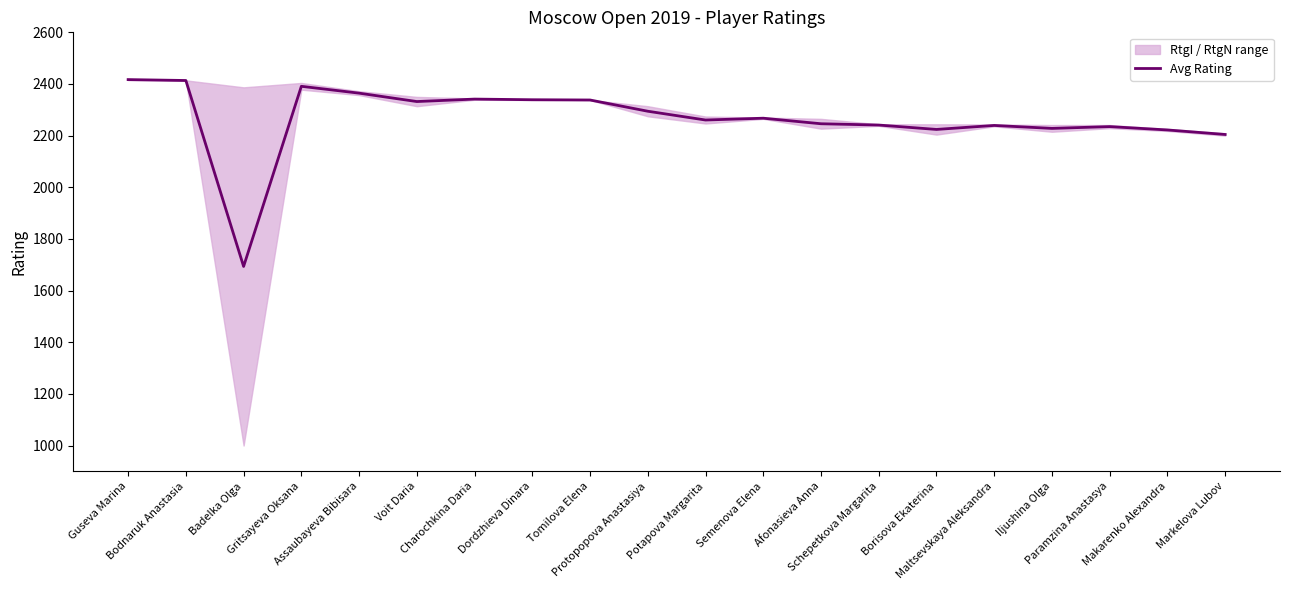

What is the sum of the values at Iljushina Olga and Tomilova Elena?

4566.0